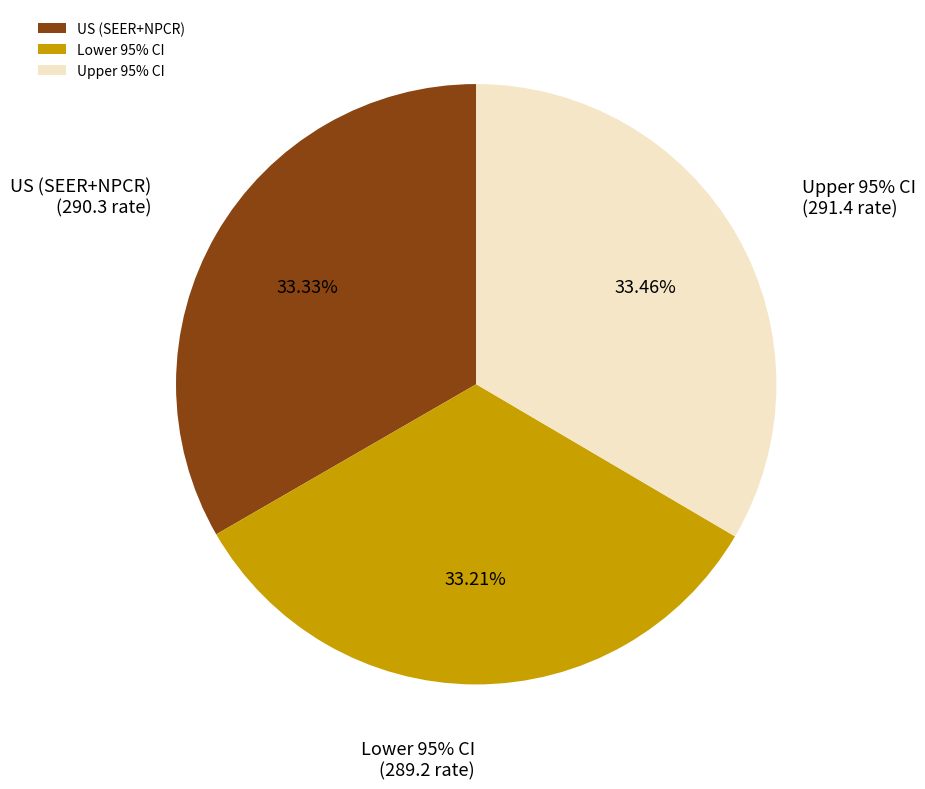

How many slices are in this pie chart?

3